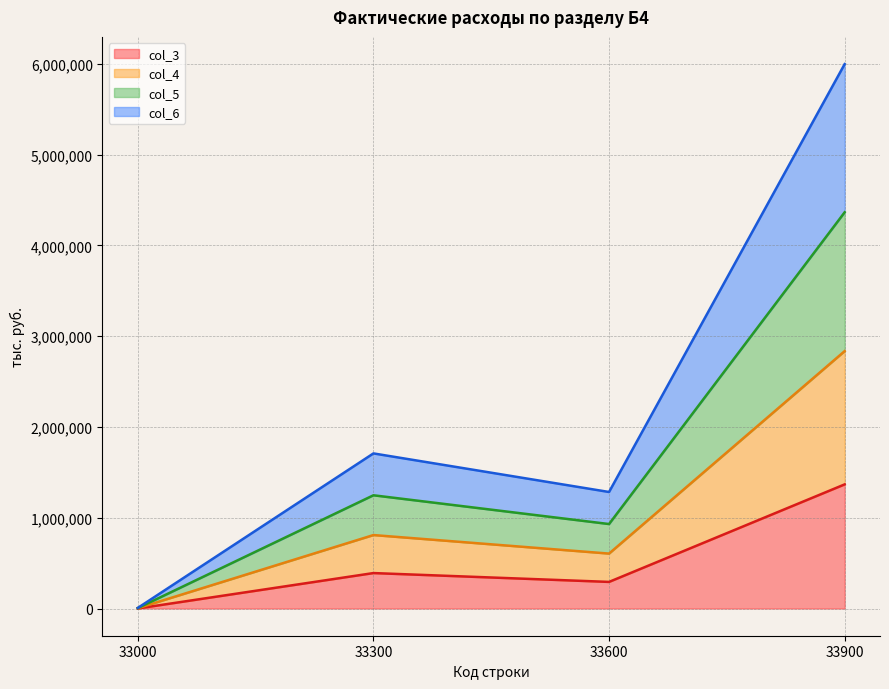

Which category has the highest value across all series?

33900